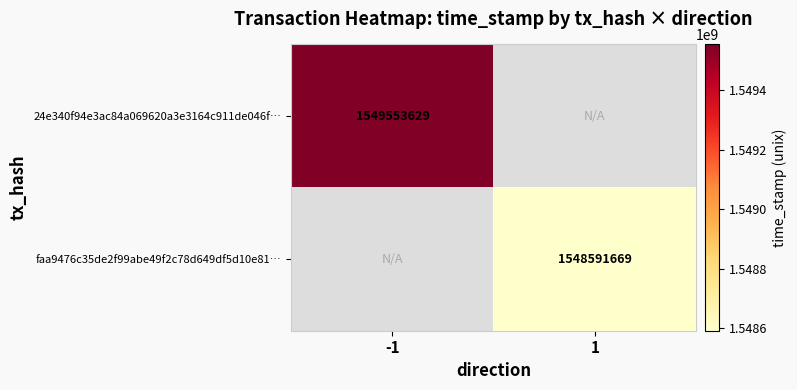

The faa9476c35de2f99abe49f2c78d649df5d10e81… series shows 2361045647 at 1. True or false?

False